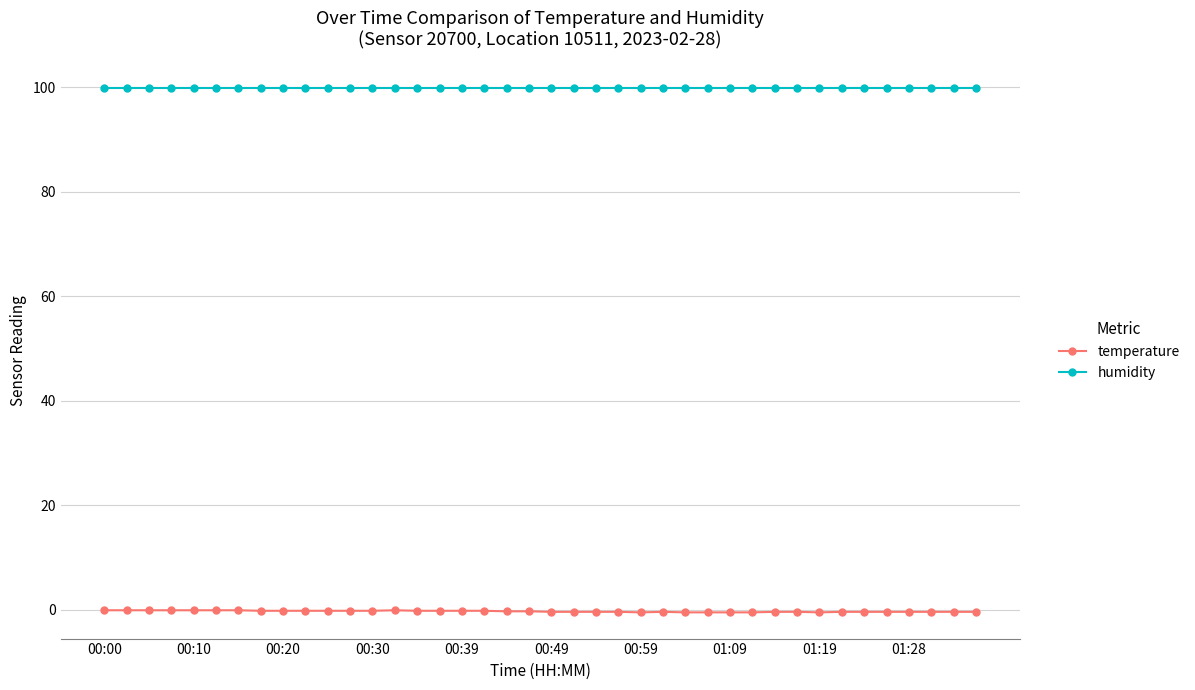

Count the number of categories in the chart.

40